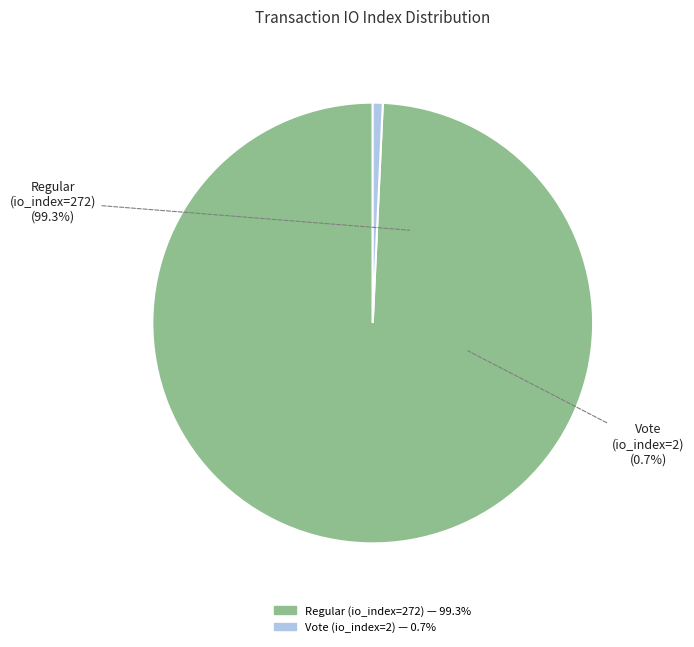

To the nearest percent, what is the combined percentage of Regular (io_index=272) and Vote (io_index=2)?

100%